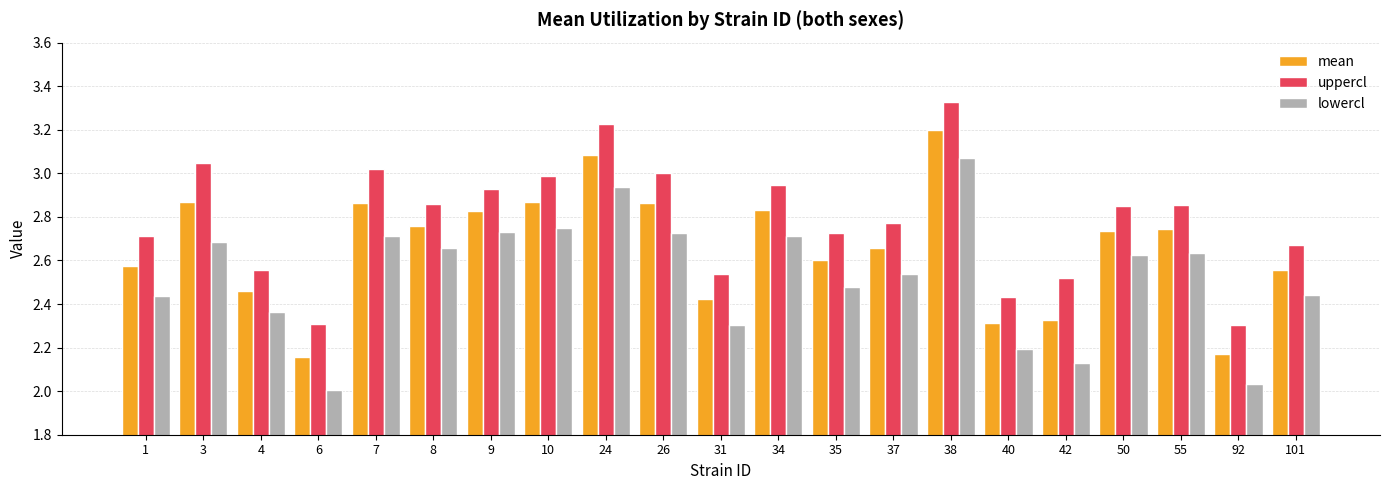

Between 6 and 31, which series saw the biggest shift?

lowercl